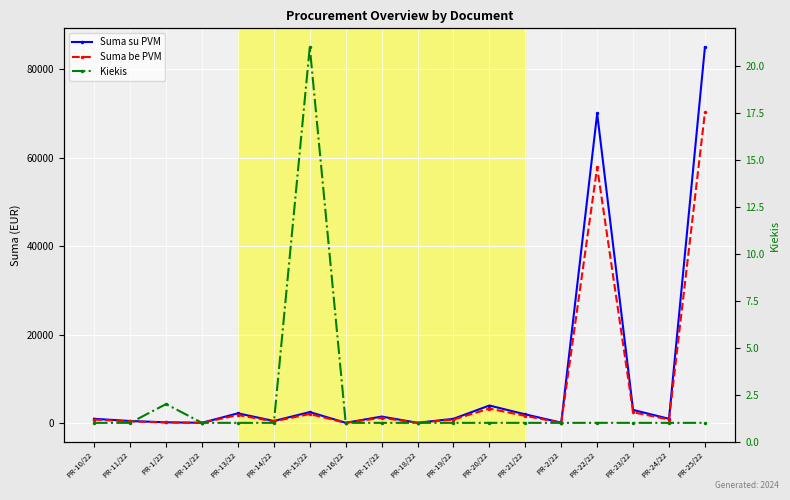

What is the total value across all series at PR-25/22?

155248.9